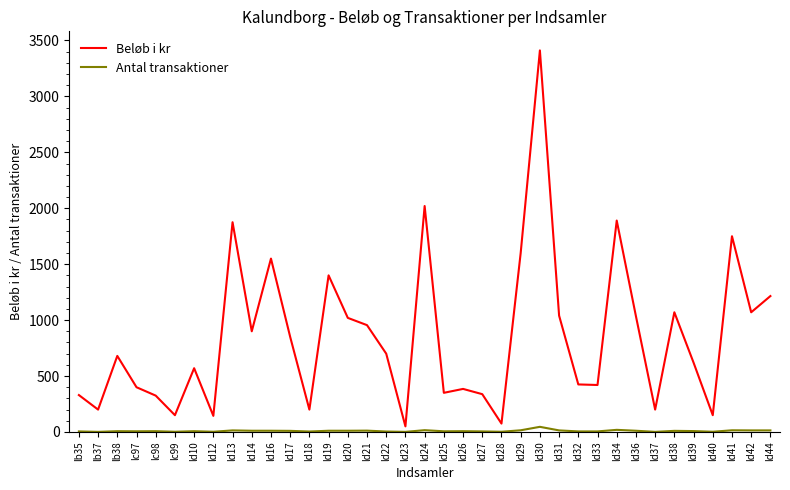

What is the difference between the highest and lowest values at ld16?

1539.0